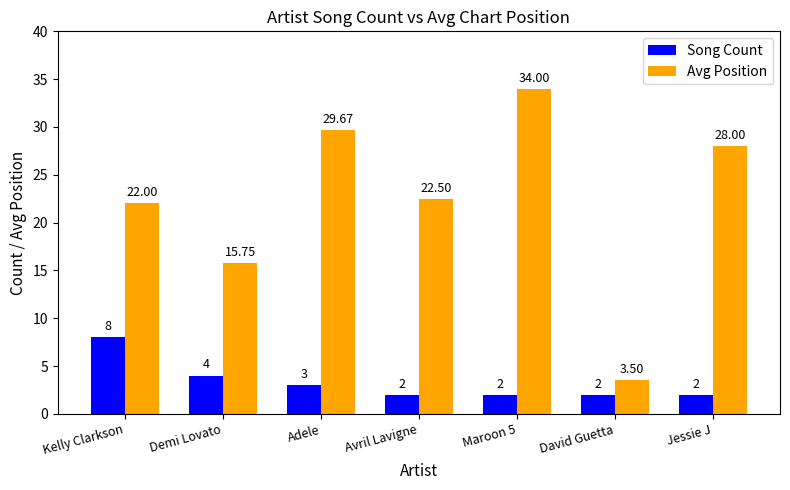

What is the label of the 2nd bar from the left?

Demi Lovato